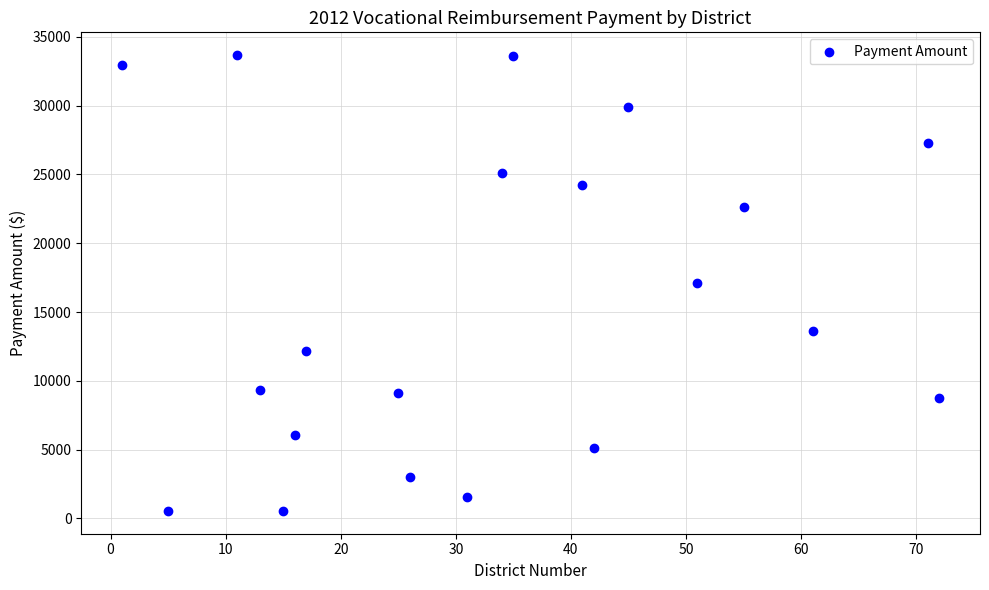

What is the range of Y values (max minus min)?

33114